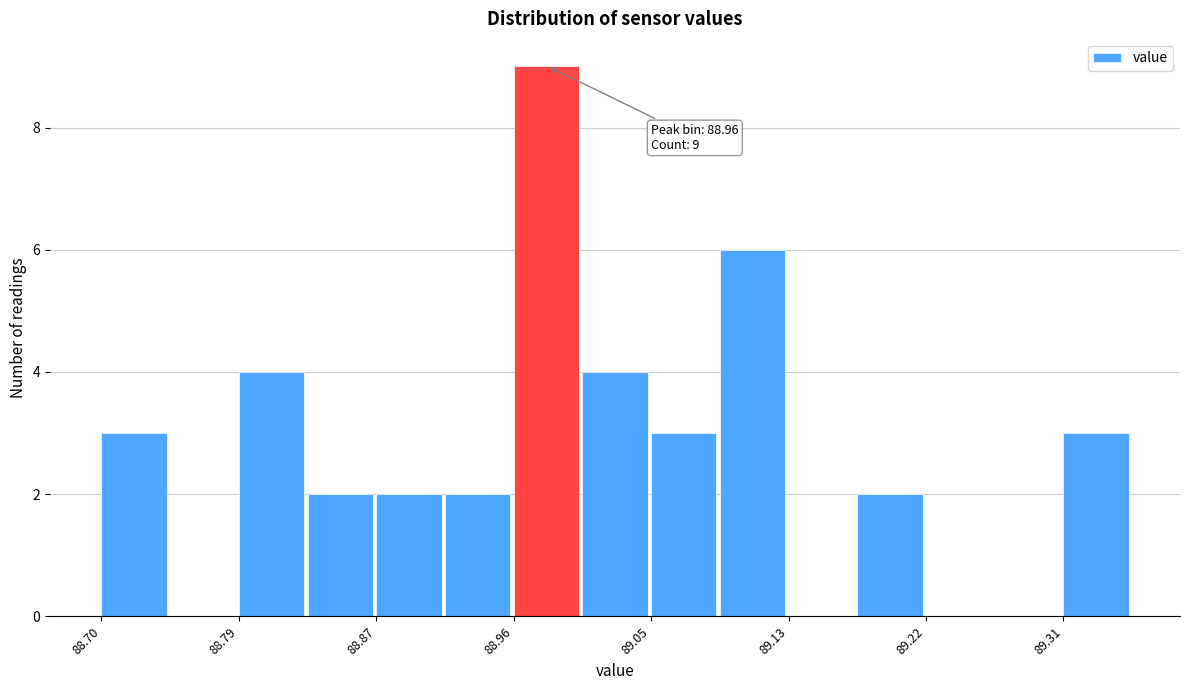

Which range on the x-axis has the tallest bar?

88.96 to 89.00